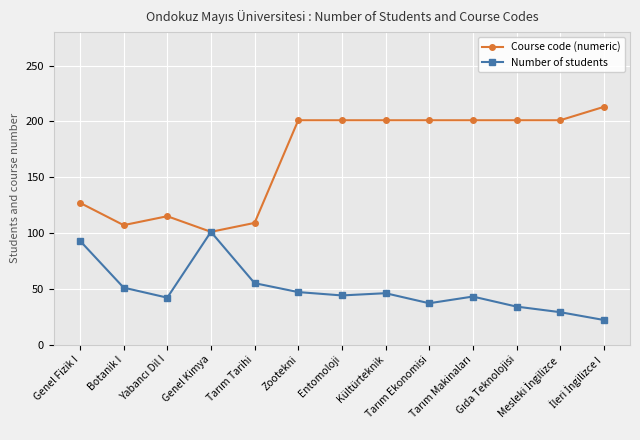

Rank the series at Kültürteknik from lowest to highest value.

Number of students, Course code (numeric)